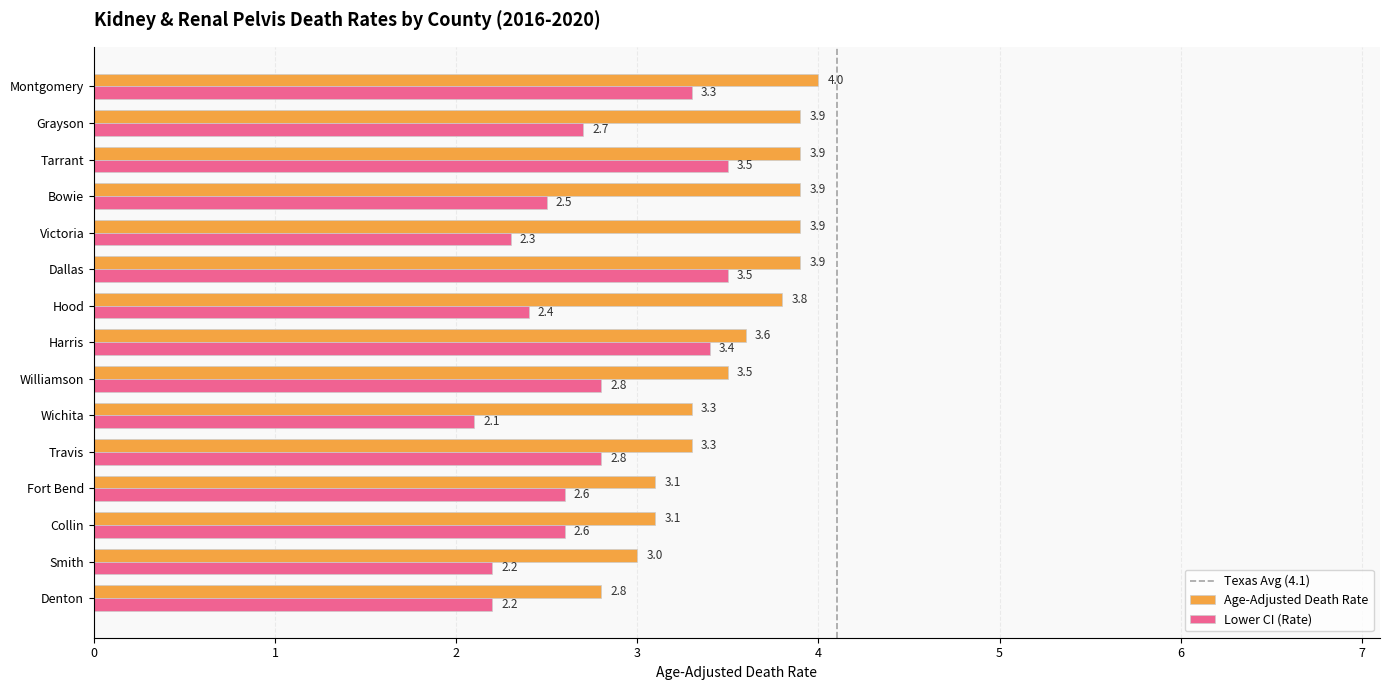

What is the spread (max minus min) of values at Victoria?

1.6